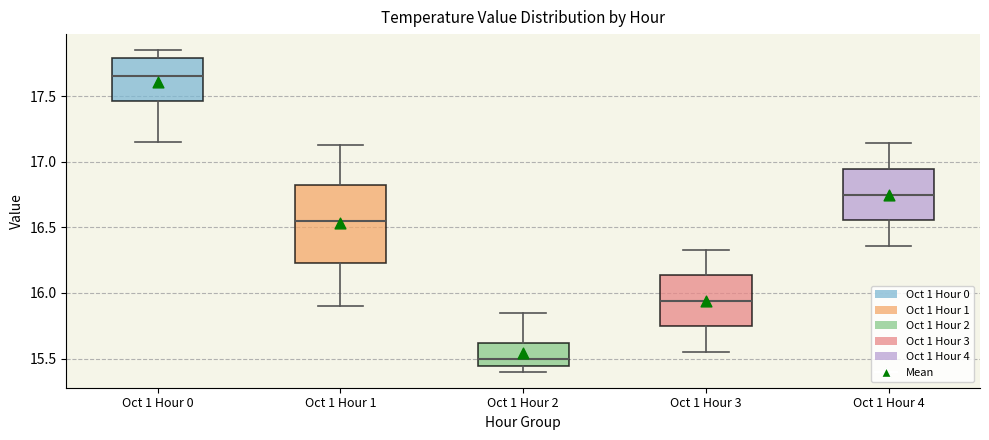

Comparing the boxes themselves (not the whiskers), which one is the tallest?

Oct 1 Hour 1